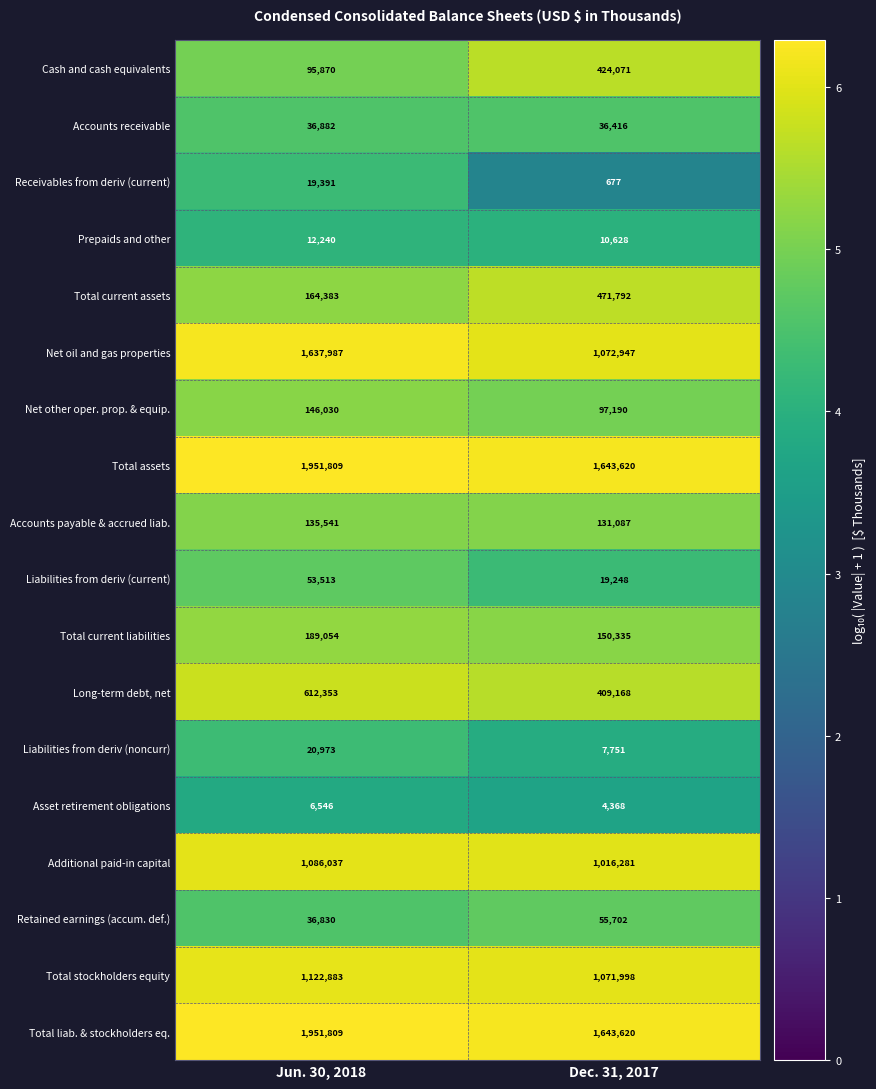

The Accounts payable & accrued liab. series shows 131087 at Dec. 31, 2017. True or false?

True